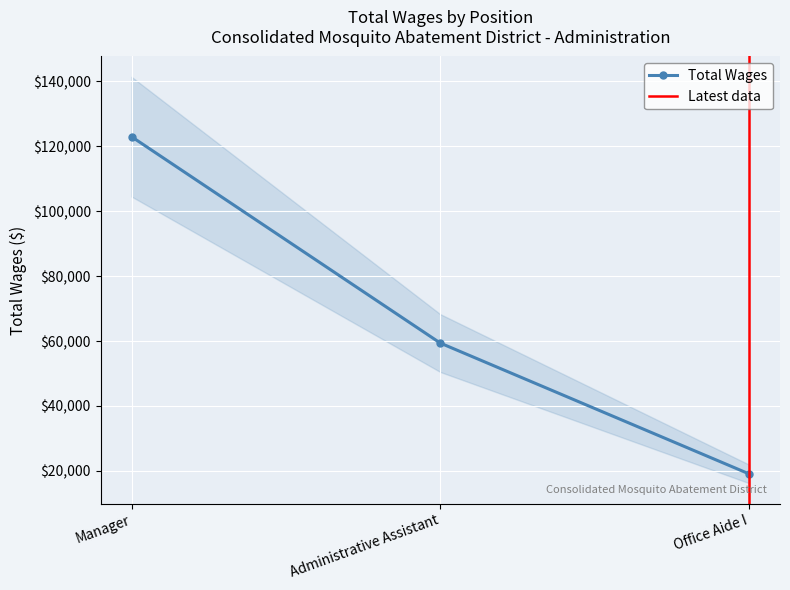

Which category has the highest value across all series?

Manager